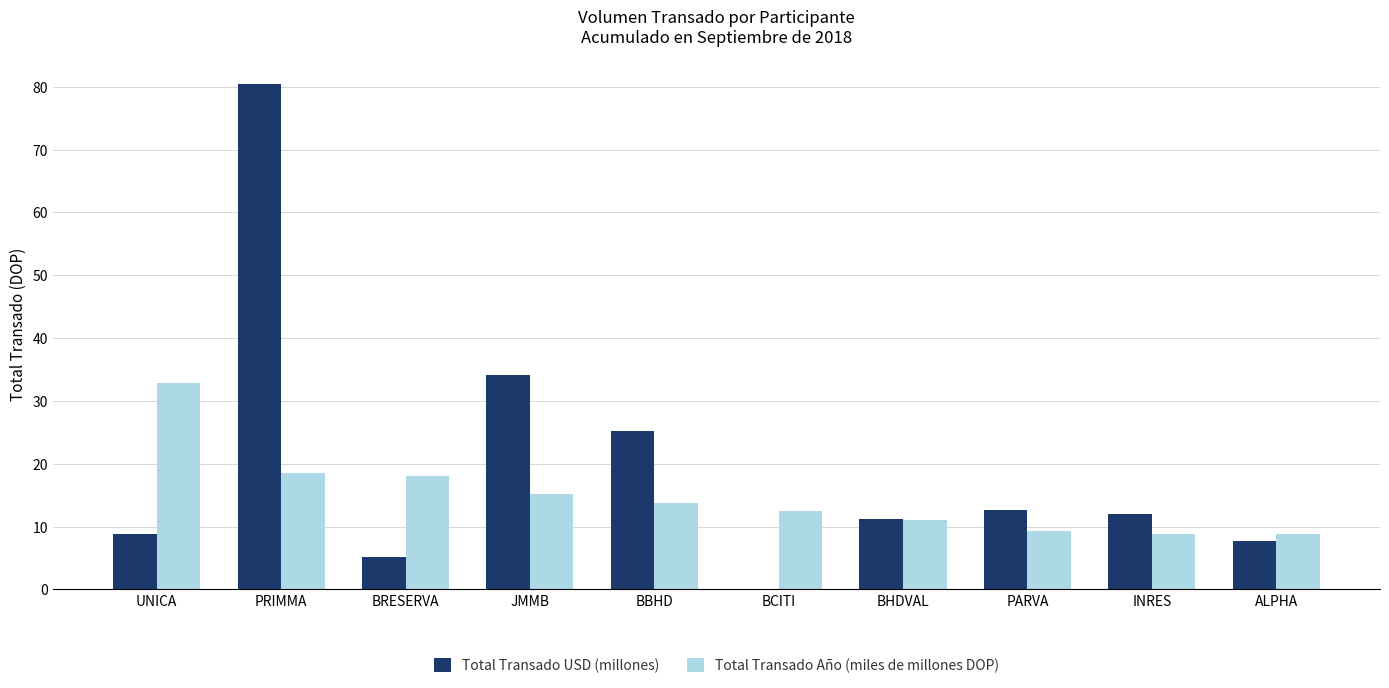

Which label corresponds to the largest value in the chart?

PRIMMA